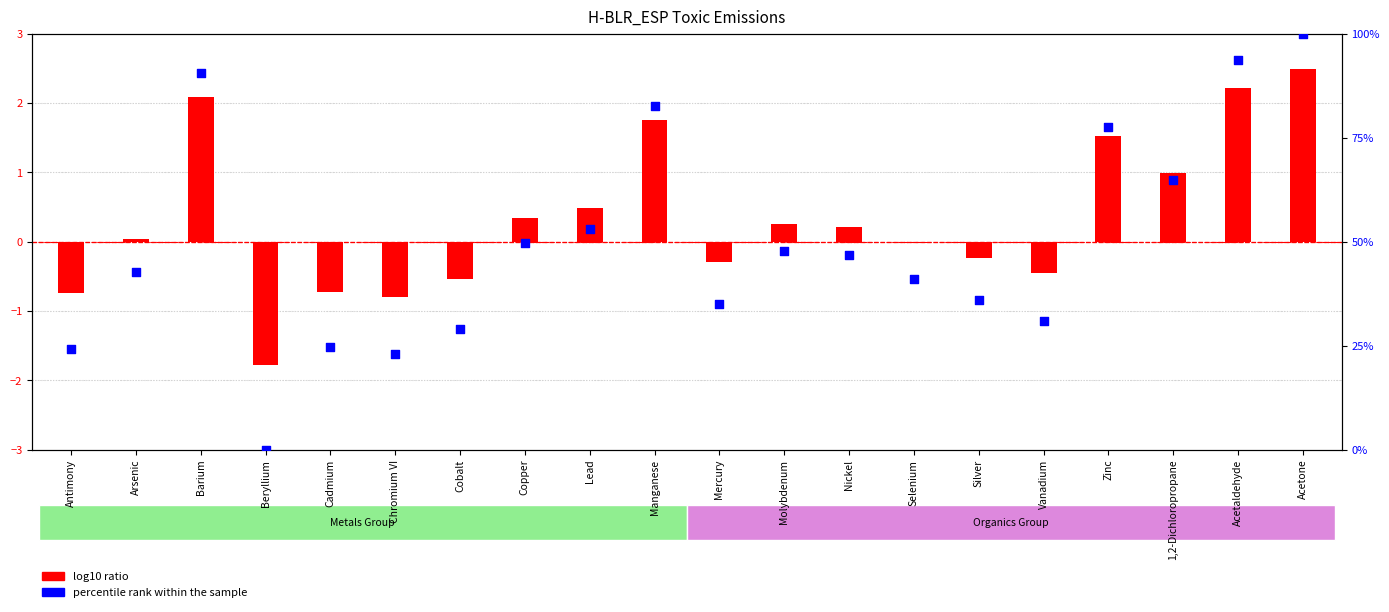

Which series has the largest total across all categories?

percentile rank within the sample